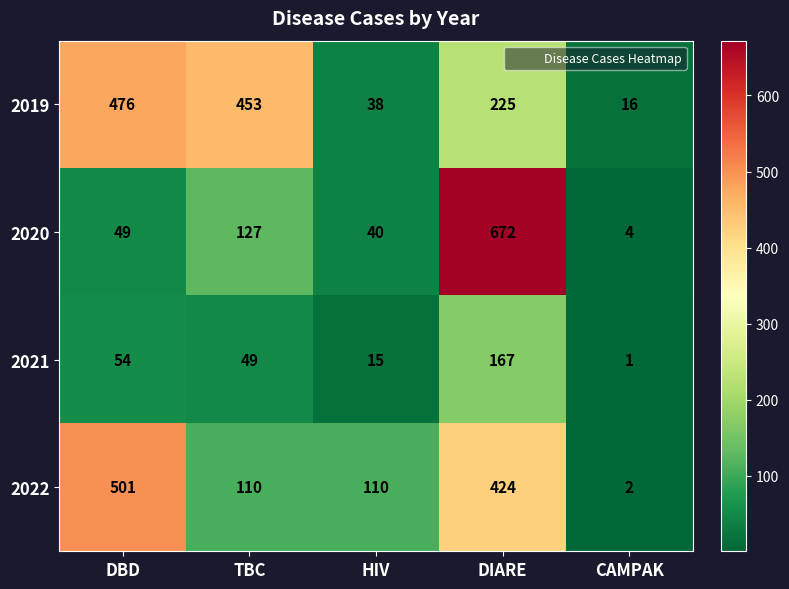

What is the maximum value shown in the chart?

672